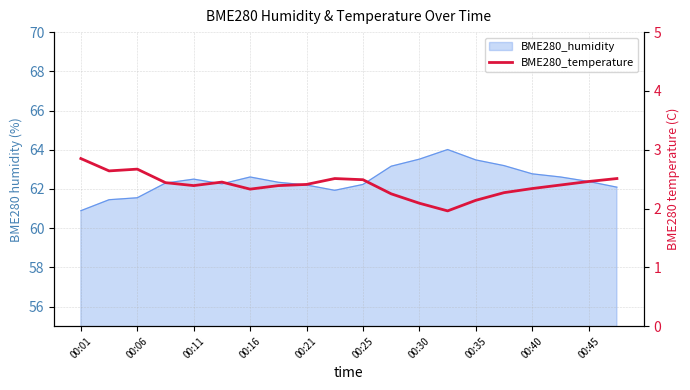

Does the chart display data point markers on the line(s)?

No